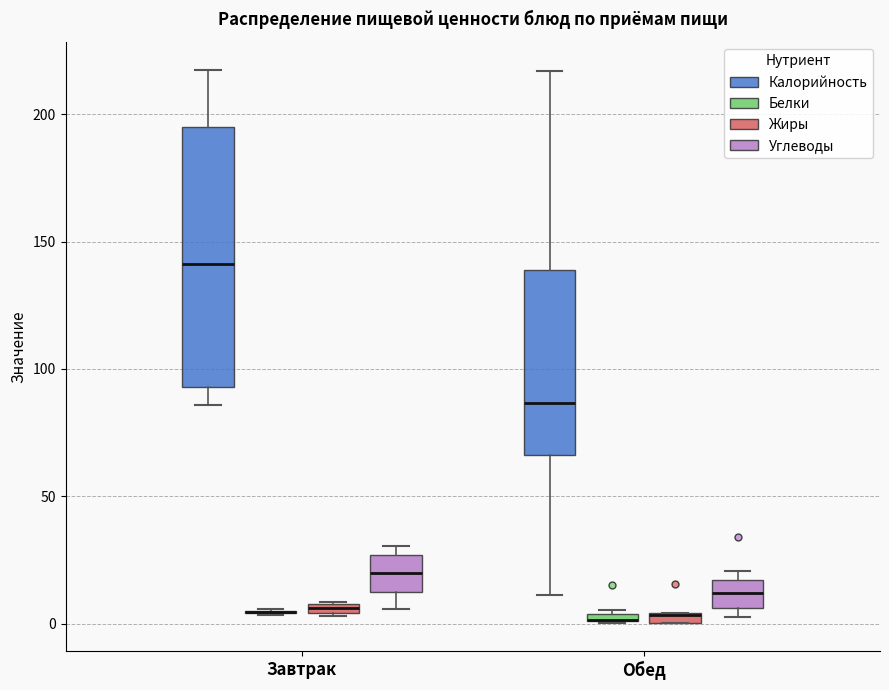

Which box is the tallest, from its lower edge to its upper edge?

Завтрак (Калорийность)